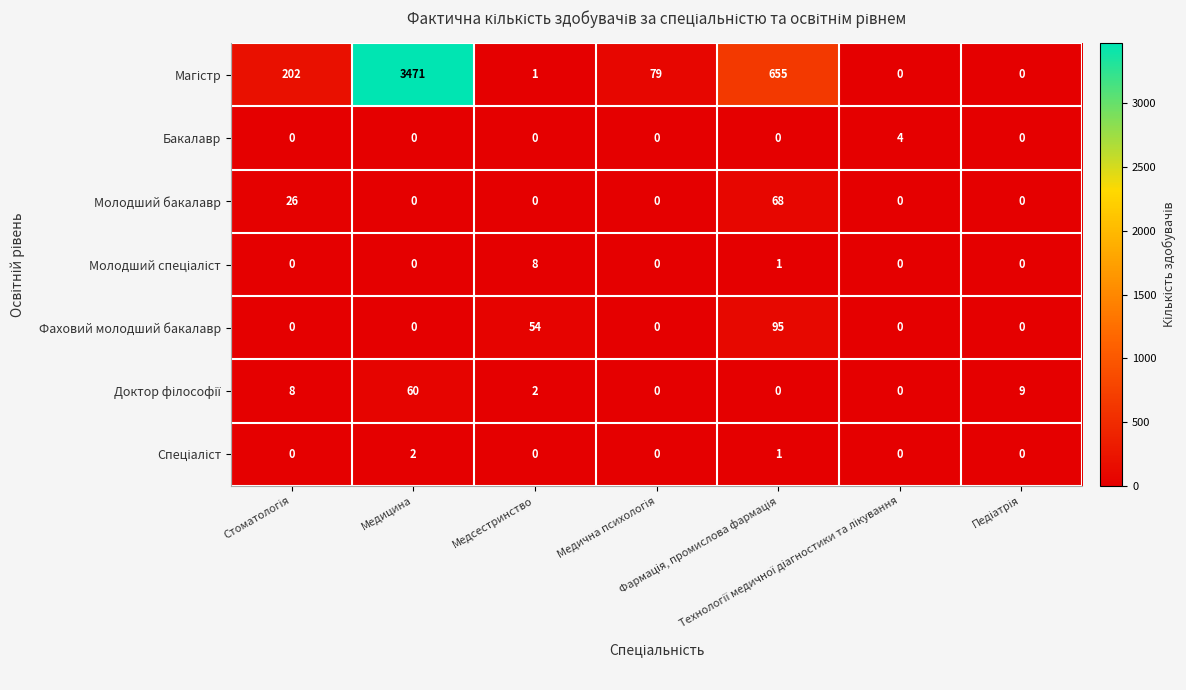

What is the greatest value displayed?

3471